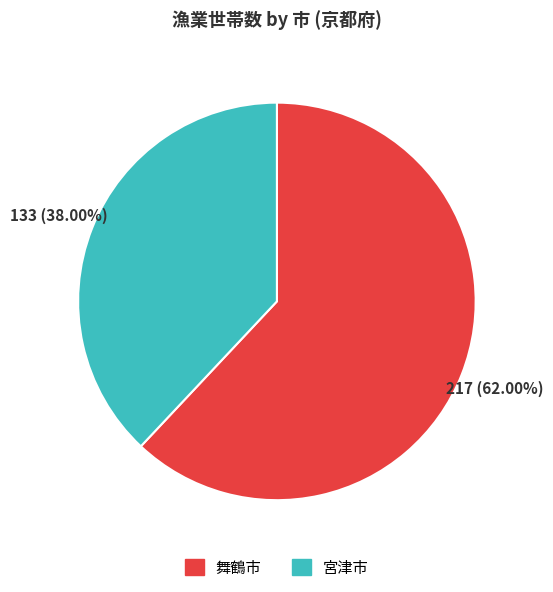

The 舞鶴市 slice represents 76% of the pie. True or false?

False